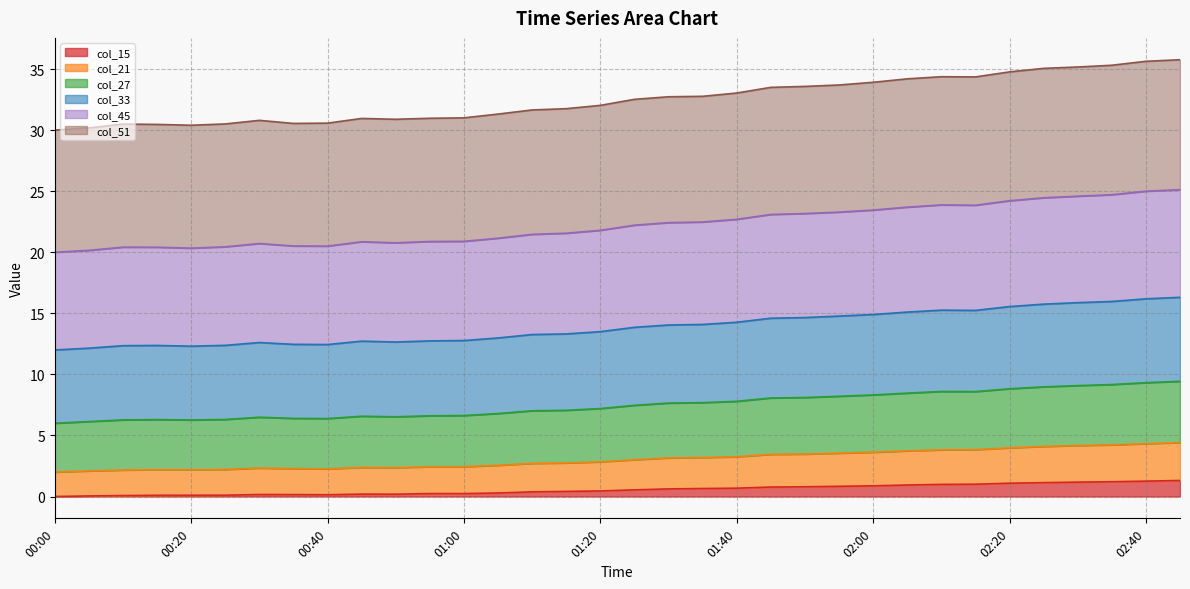

At which category is the sum across all series the highest?

02:45